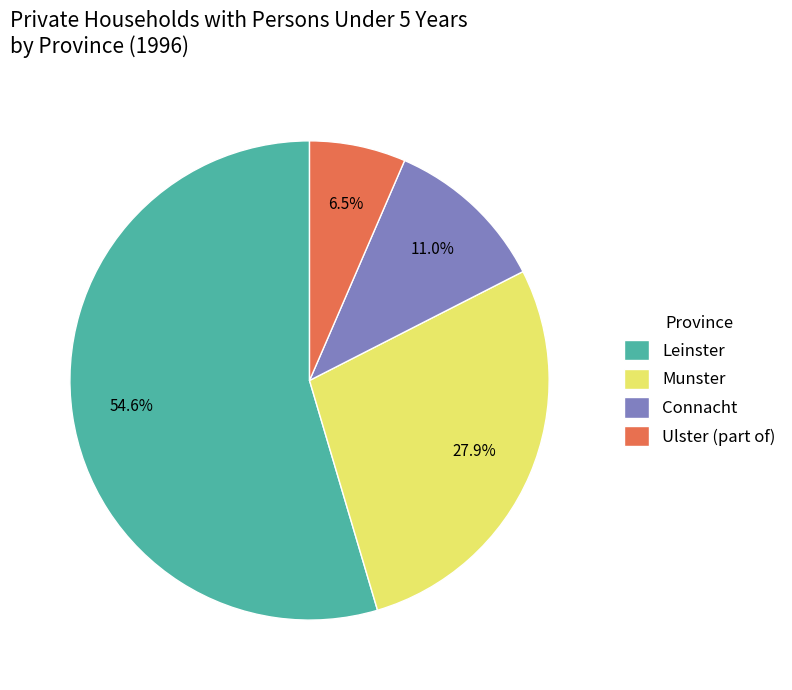

Do Connacht and Ulster (part of) together represent more than half of the pie?

No